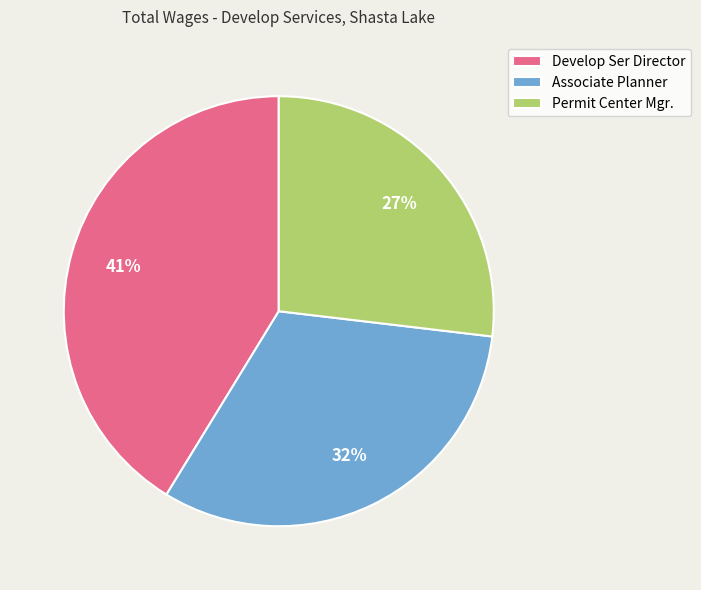

Rank the categories by value from lowest to highest.

Permit Center Mgr., Associate Planner, Develop Ser Director